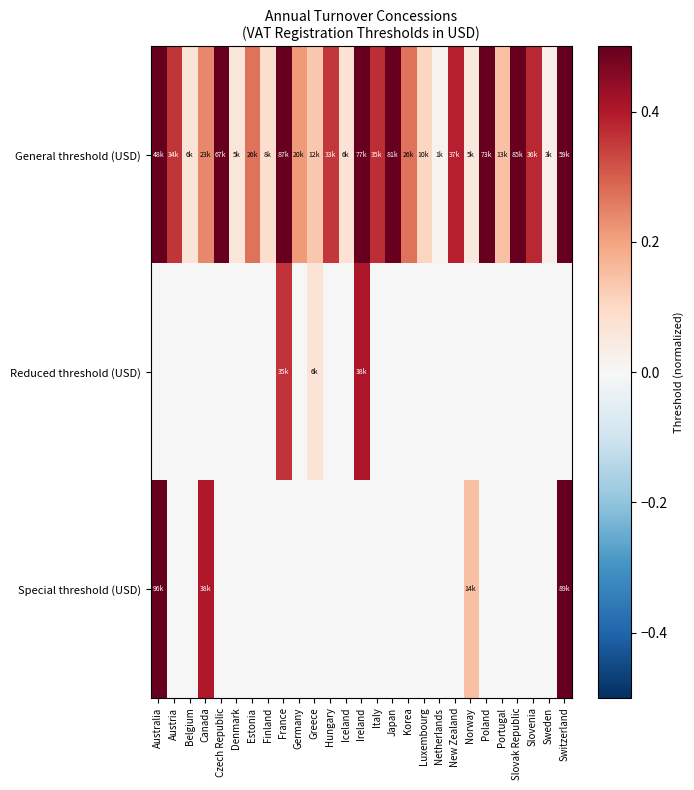

Reading right to left, list all the values displayed in this chart.

General threshold (USD): Switzerland=0.6	Sweden=0.0	Slovenia=0.4	Slovak Republic=0.9	Portugal=0.1	Poland=0.8	Norway=0.1	New Zealand=0.4	Netherlands=0.0	Luxembourg=0.1	Korea=0.3	Japan=0.8	Italy=0.4	Ireland=0.8	Iceland=0.1	Hungary=0.4	Greece=0.1	Germany=0.2	France=0.9	Finland=0.1	Estonia=0.3	Denmark=0.1	Czech Republic=0.7	Canada=0.2	Belgium=0.1	Austria=0.4	Australia=0.5
Reduced threshold (USD): Switzerland=0.0	Sweden=0.0	Slovenia=0.0	Slovak Republic=0.0	Portugal=0.0	Poland=0.0	Norway=0.0	New Zealand=0.0	Netherlands=0.0	Luxembourg=0.0	Korea=0.0	Japan=0.0	Italy=0.0	Ireland=0.4	Iceland=0.0	Hungary=0.0	Greece=0.1	Germany=0.0	France=0.4	Finland=0.0	Estonia=0.0	Denmark=0.0	Czech Republic=0.0	Canada=0.0	Belgium=0.0	Austria=0.0	Australia=0.0
Special threshold (USD): Switzerland=0.9	Sweden=0.0	Slovenia=0.0	Slovak Republic=0.0	Portugal=0.0	Poland=0.0	Norway=0.2	New Zealand=0.0	Netherlands=0.0	Luxembourg=0.0	Korea=0.0	Japan=0.0	Italy=0.0	Ireland=0.0	Iceland=0.0	Hungary=0.0	Greece=0.0	Germany=0.0	France=0.0	Finland=0.0	Estonia=0.0	Denmark=0.0	Czech Republic=0.0	Canada=0.4	Belgium=0.0	Austria=0.0	Australia=1.0